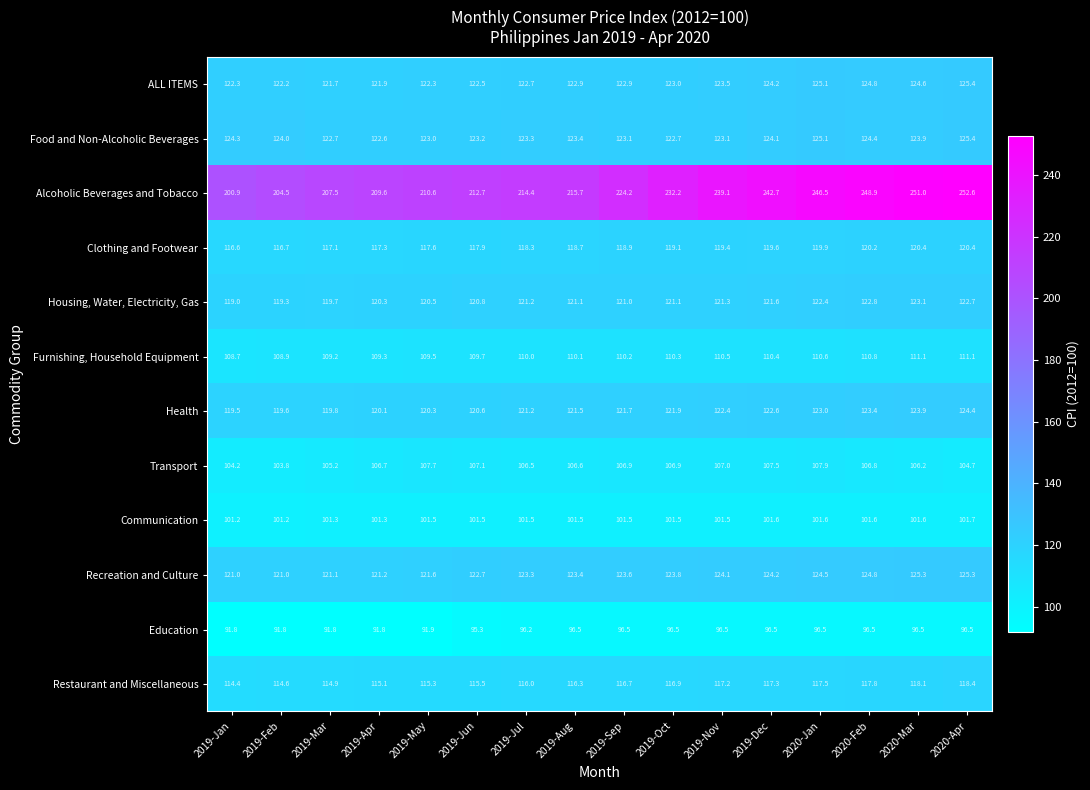

At how many categories does at least one series exceed 172?

16